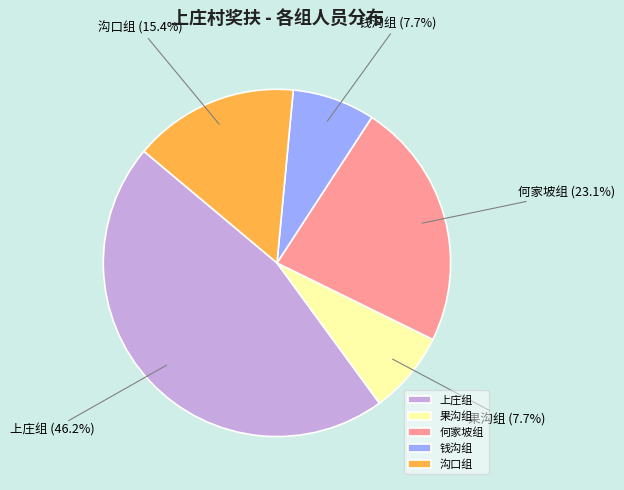

Is it true that 果沟组 is 8% of the pie?

True